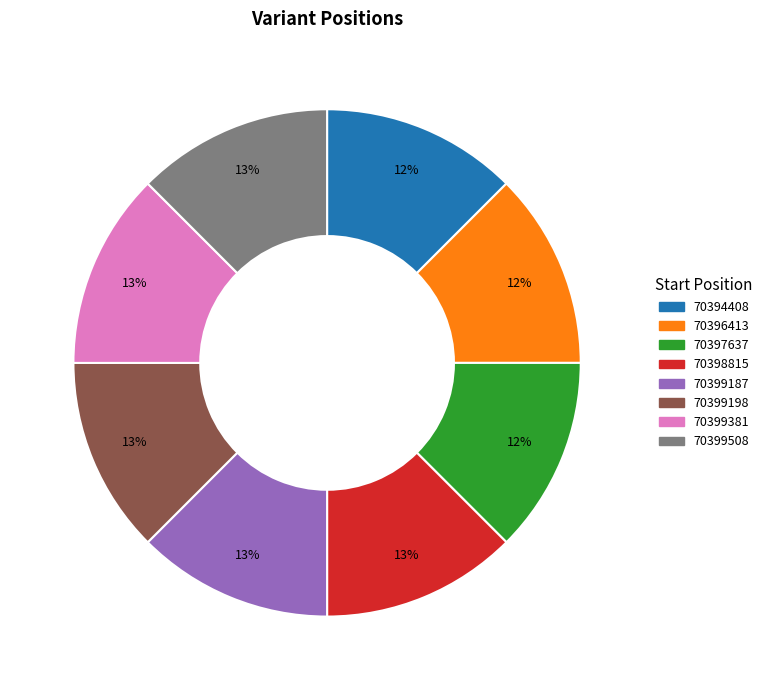

What percentage is the 70399187 slice, to the nearest percent?

13%